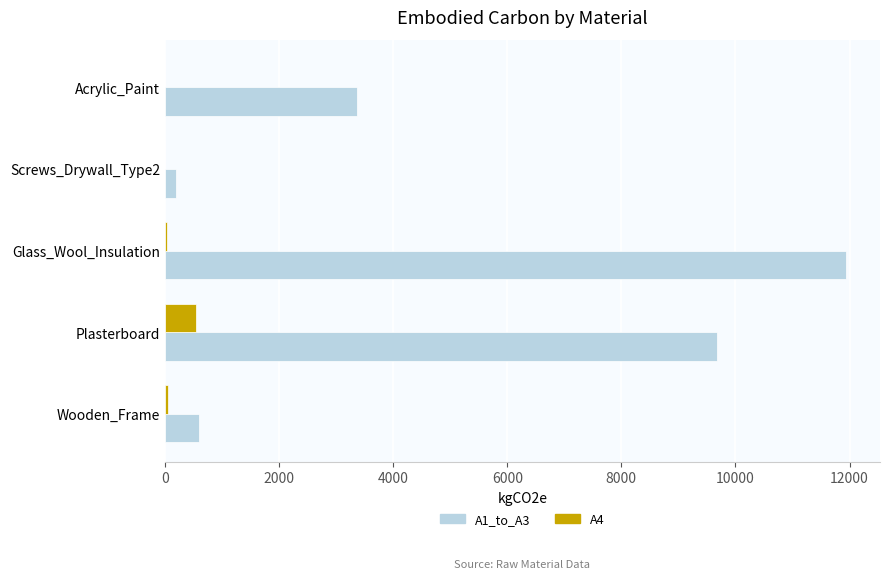

What are all the series names shown in the legend?

A1_to_A3, A4